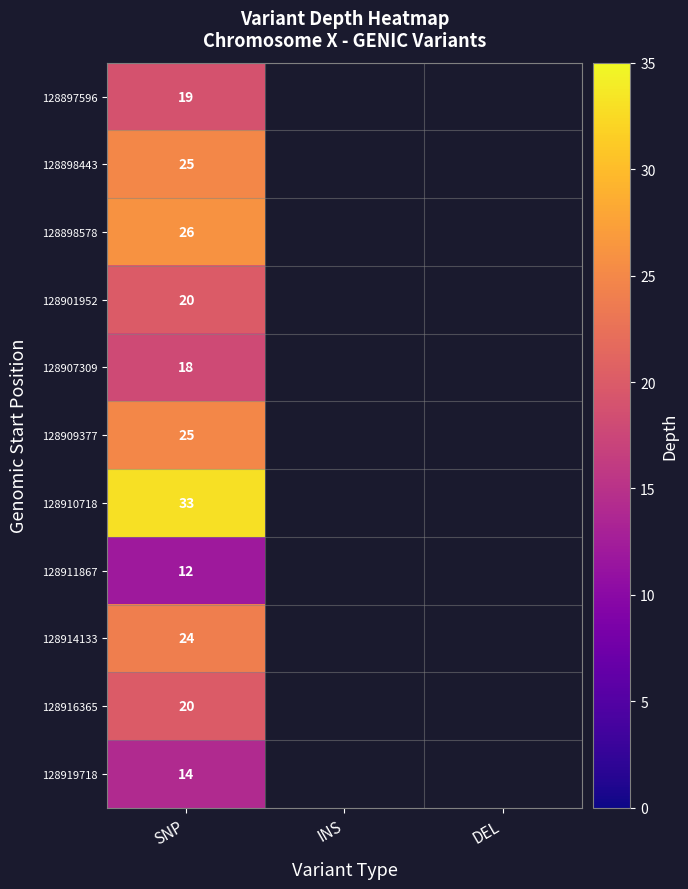

What is the difference between the highest and lowest values at SNP?

21